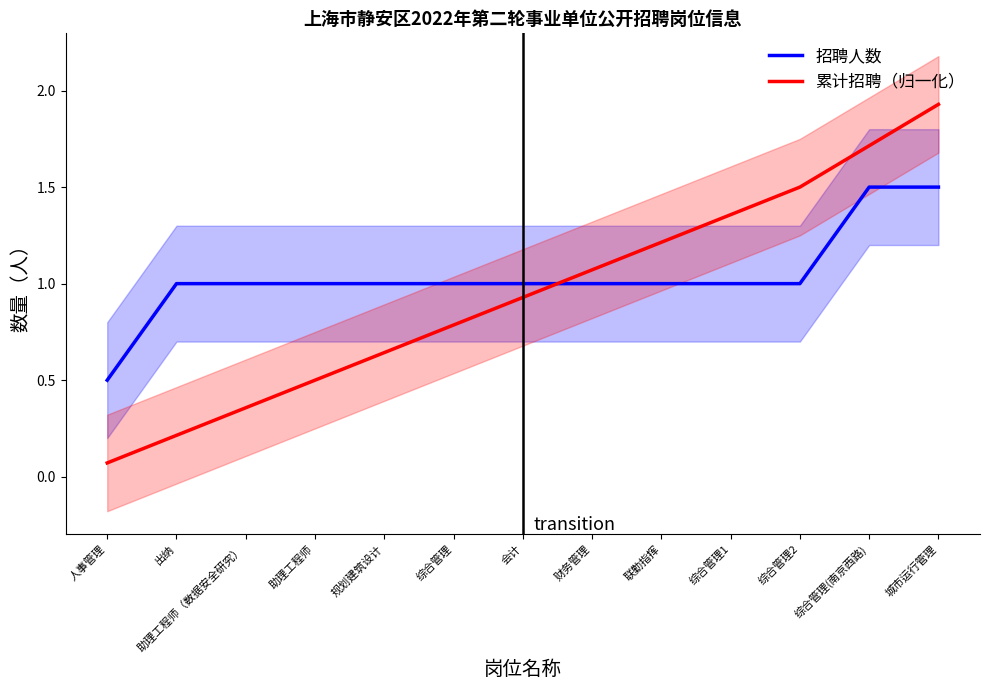

Reading right to left, transcribe all the data shown in this chart.

招聘人数: 城市运行管理=1.5	综合管理(南京西路)=1.5	综合管理2=1.0	综合管理1=1.0	联勤指挥=1.0	财务管理=1.0	会计=1.0	综合管理=1.0	规划建筑设计=1.0	助理工程师=1.0	助理工程师（数据安全研究）=1.0	出纳=1.0	人事管理=0.5
累计招聘（归一化）: 城市运行管理=1.9	综合管理(南京西路)=1.7	综合管理2=1.5	综合管理1=1.4	联勤指挥=1.2	财务管理=1.1	会计=0.9	综合管理=0.8	规划建筑设计=0.6	助理工程师=0.5	助理工程师（数据安全研究）=0.4	出纳=0.2	人事管理=0.1